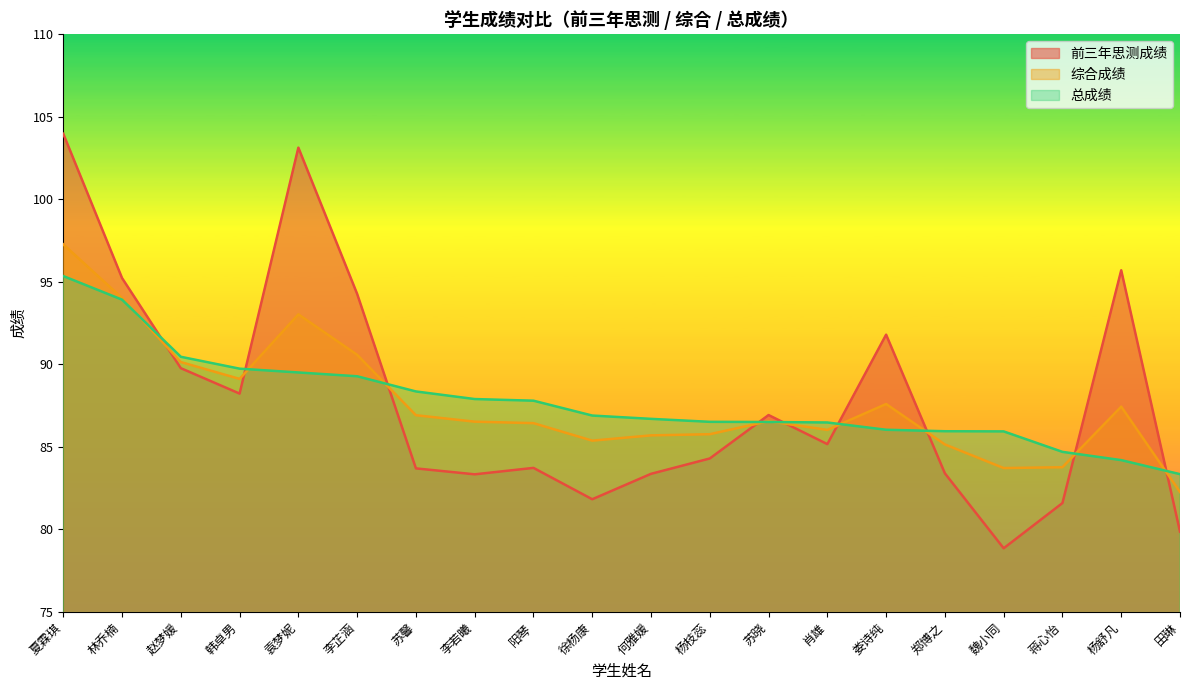

Which series has the largest total across all categories?

前三年思测成绩